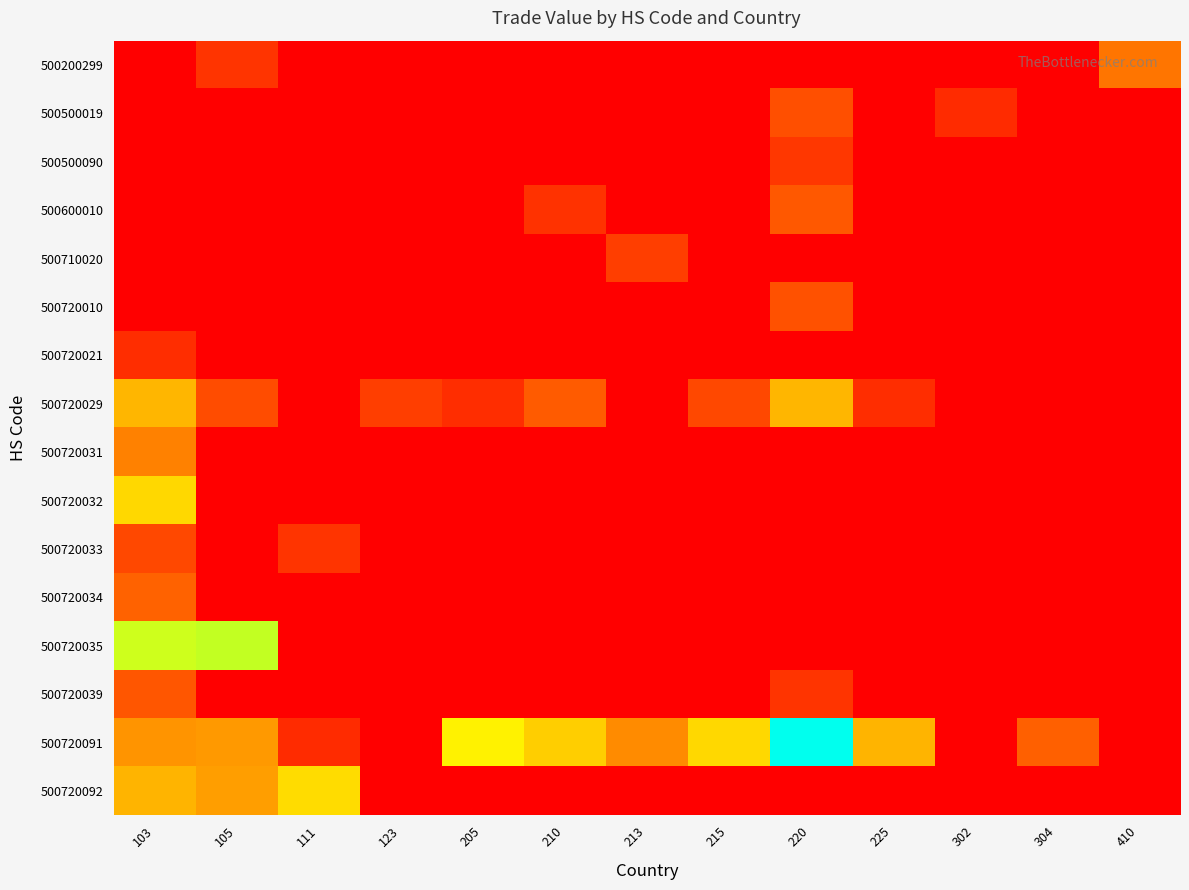

Which has a higher value, 205 or 215?

205